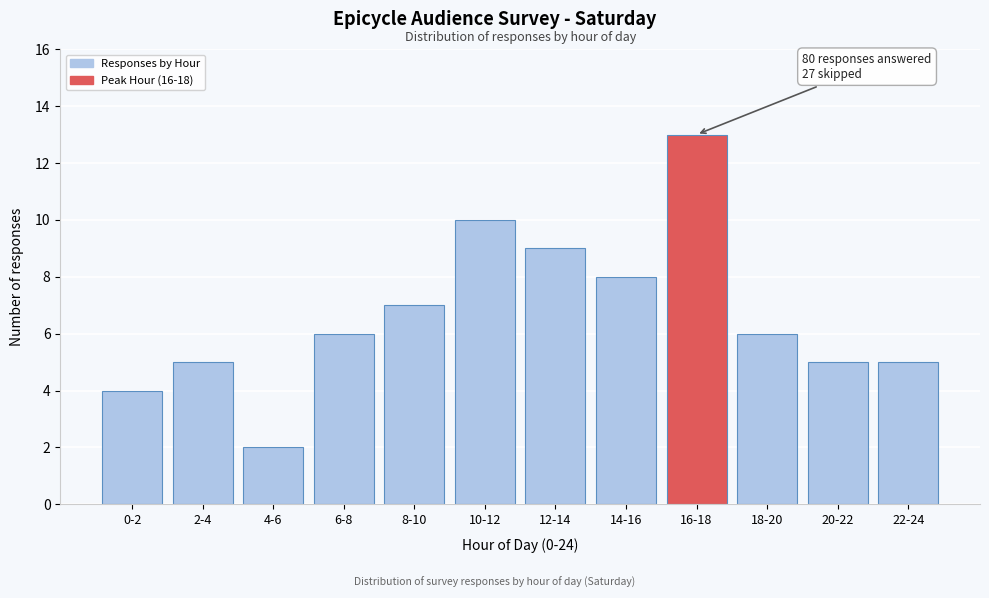

Reading left to right, transcribe all the data shown in this chart.

0-2=4	2-4=5	4-6=2	6-8=6	8-10=7	10-12=10	12-14=9	14-16=8	16-18=13	18-20=6	20-22=5	22-24=5